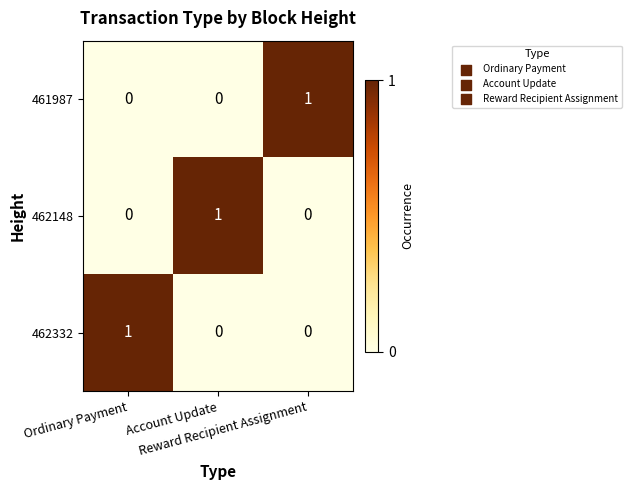

At how many categories does at least one series exceed 0?

3